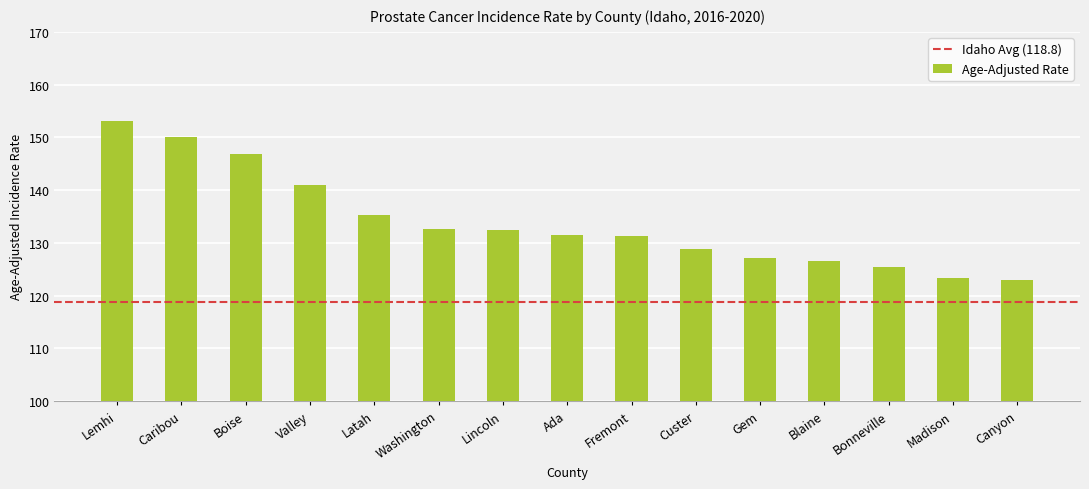

True or false: the data shows 215.5 at Ada.

False